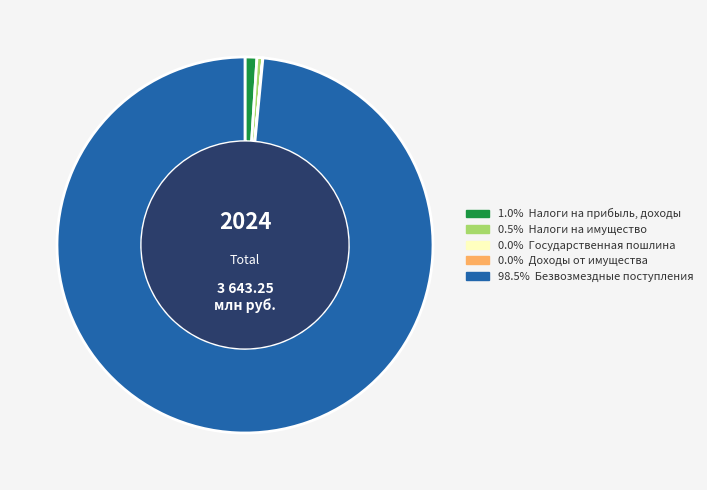

Is there a majority slice in this chart?

Yes